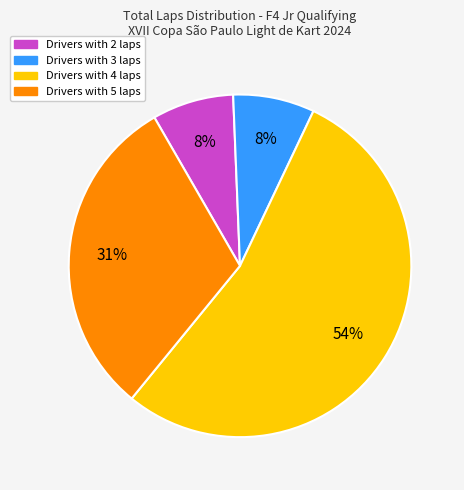

To the nearest percent, what is the difference between the largest and smallest slice percentages?

46%